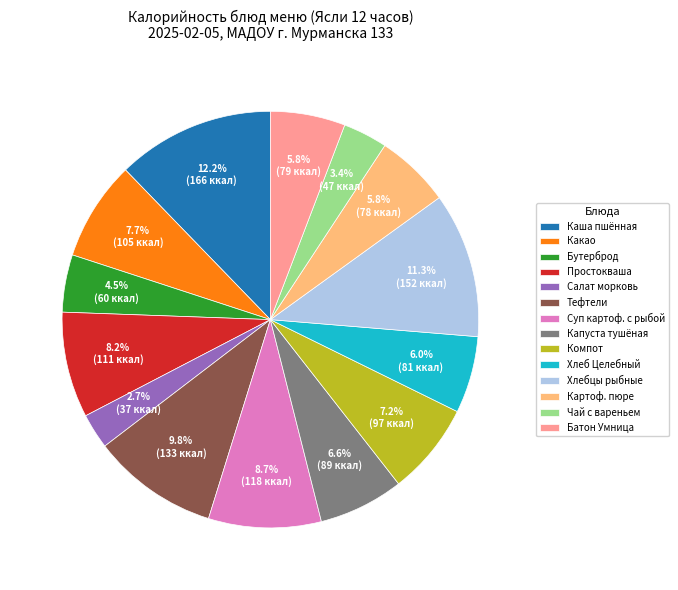

Is the sum of Картоф. пюре and Каша пшённая greater than half?

No